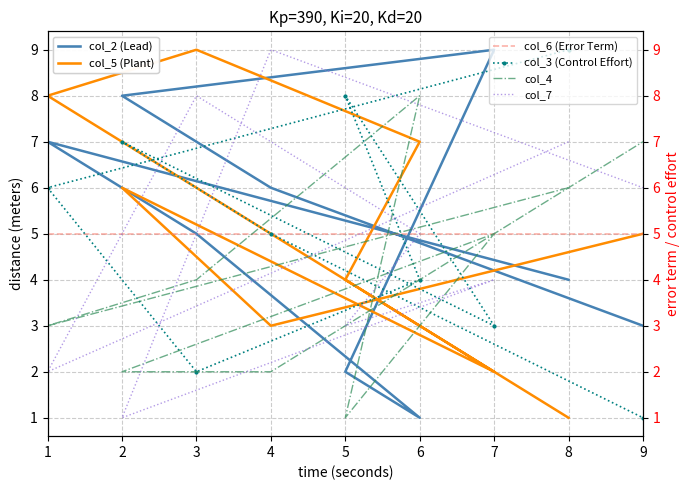

Rank the categories by col_5 value from highest to lowest.

3, 1, 6, 2, 9, 5, 4, 7, 8